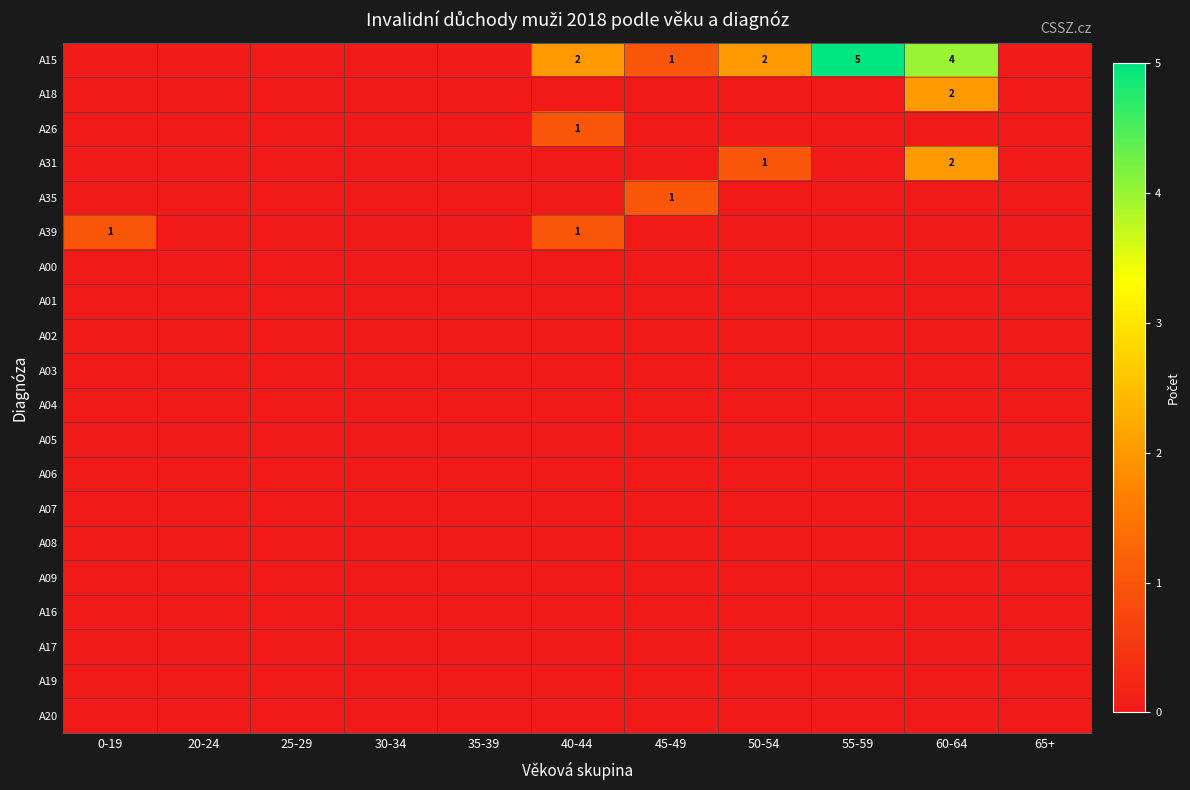

At which label is A39 closest to 0?

20-24